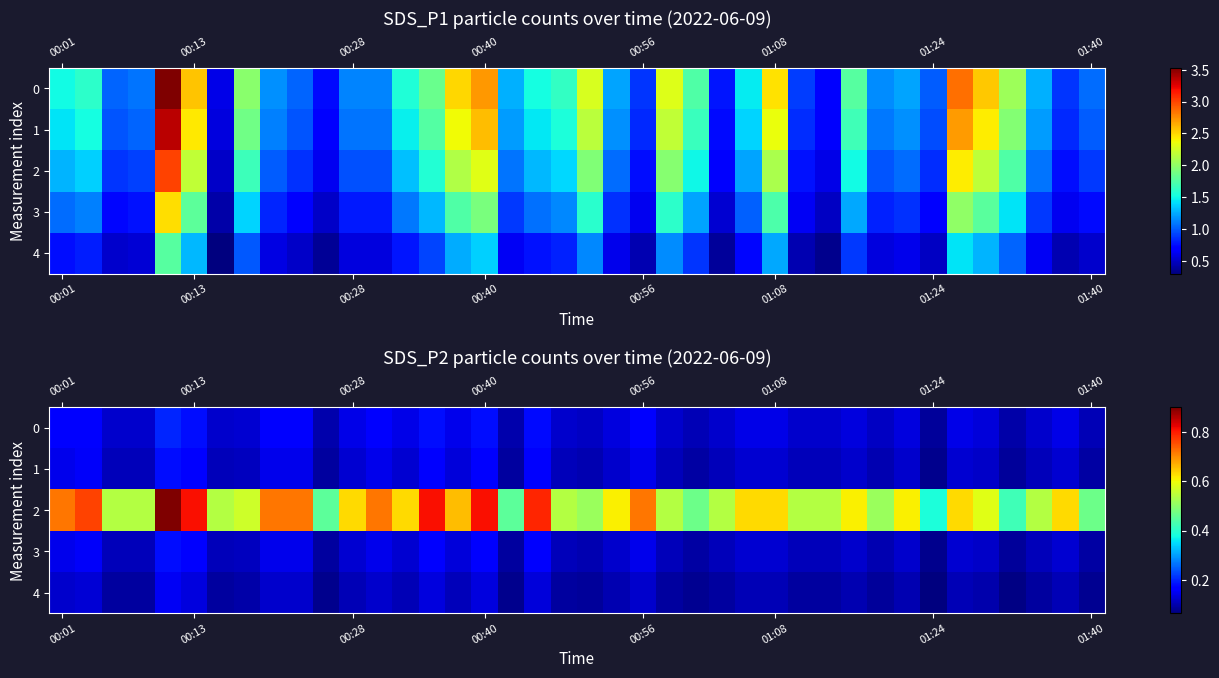

What is the difference between the maximum and minimum values in the 4 series?

0.1